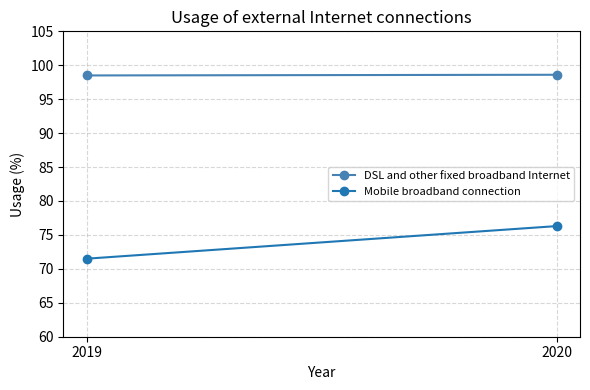

Read the DSL and other fixed broadband Internet value at 2019.

98.5